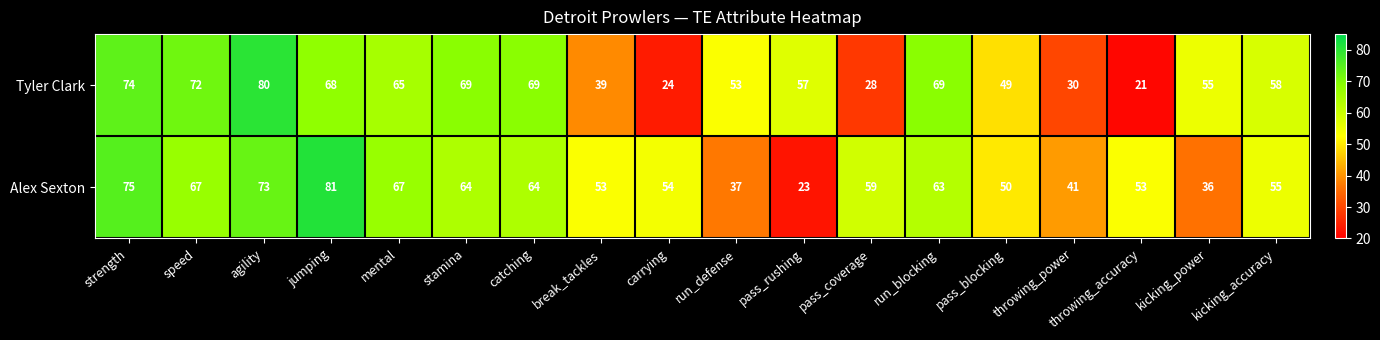

How many data points does each series have?

18